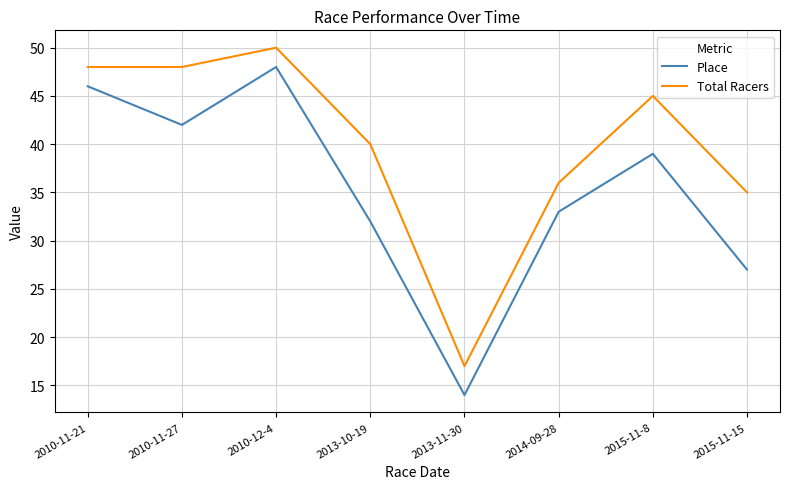

What is the total value across all series at 2010-12-4?

98